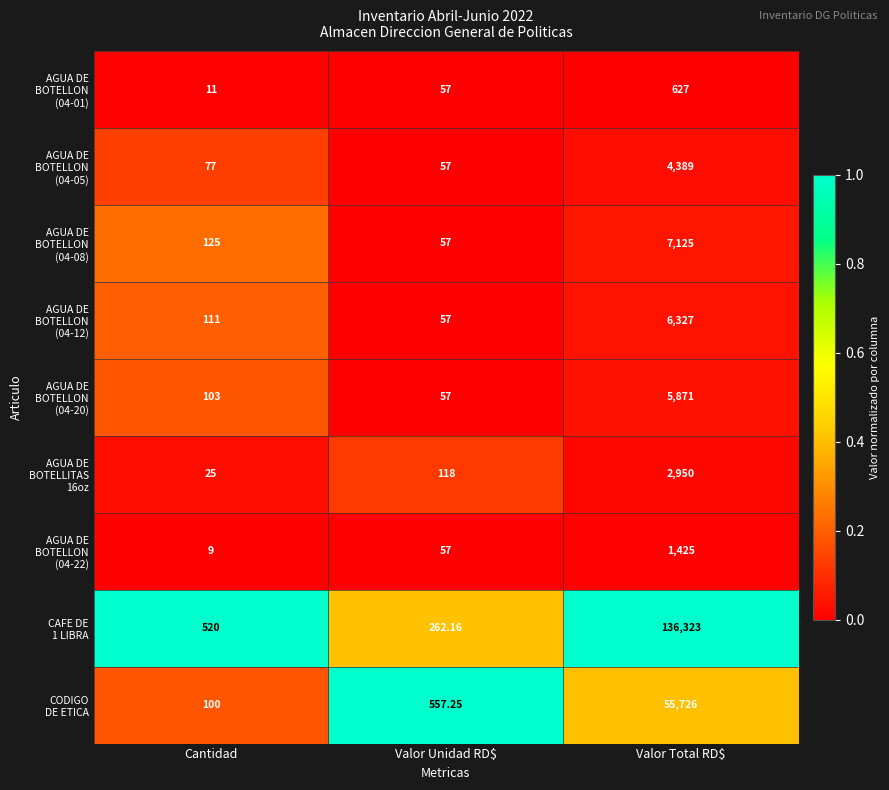

At which category is the sum across all series the highest?

Valor Total RD$